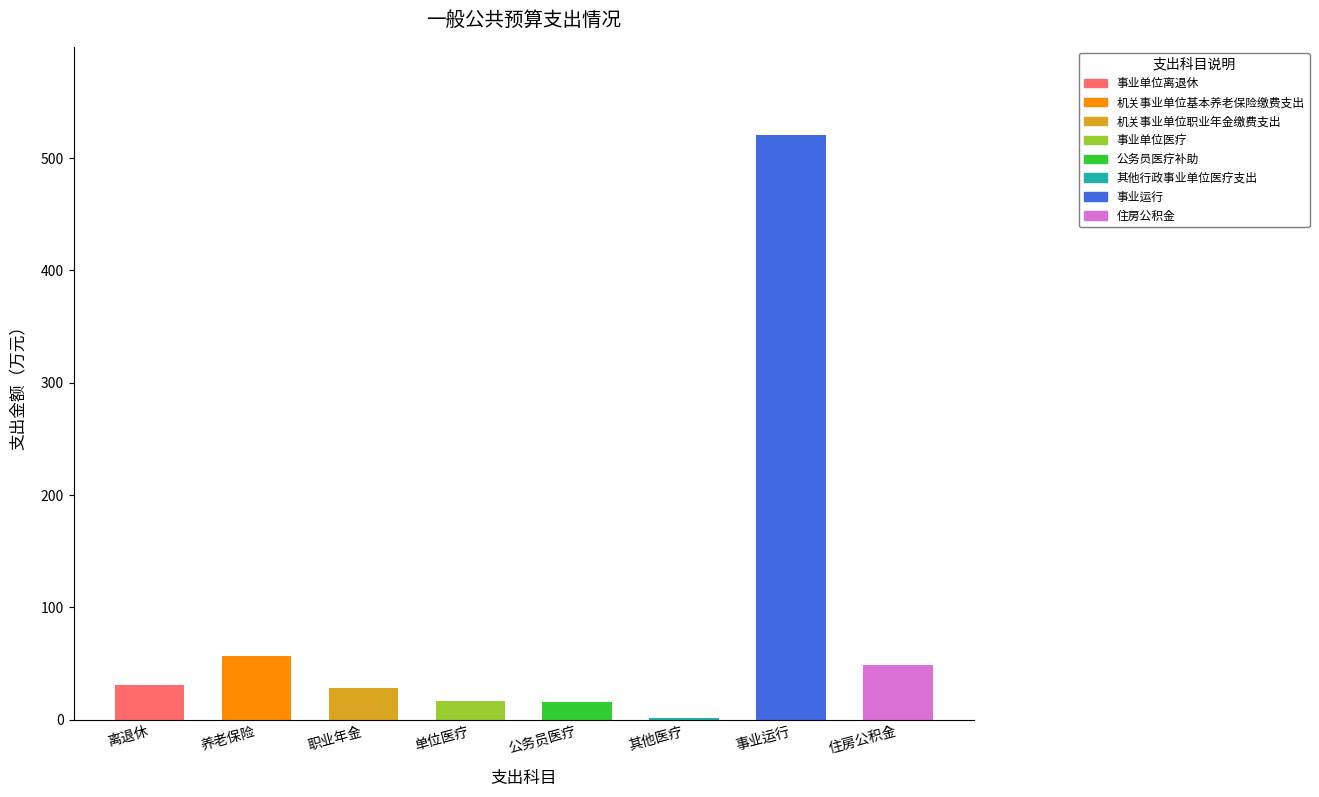

Approximately how many times larger is the value at 离退休 compared to 职业年金?

1.1